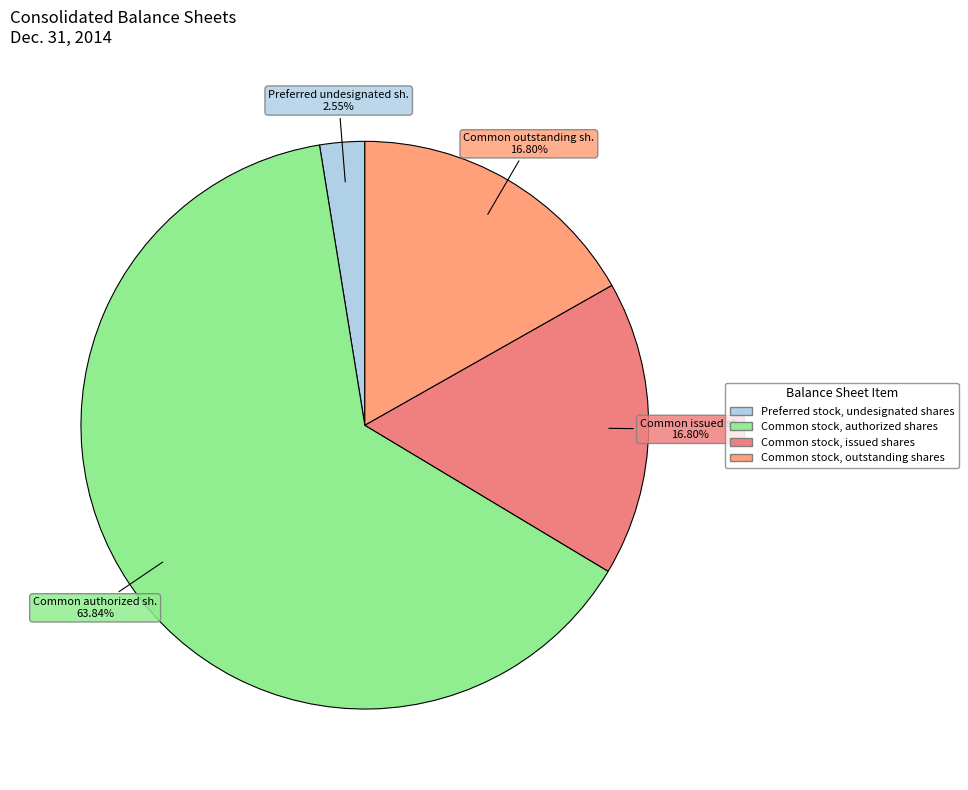

What is the majority slice?

Common stock, authorized shares